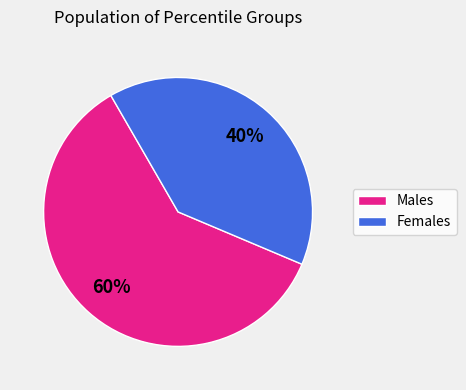

To the nearest percent, what is the average slice percentage?

50%